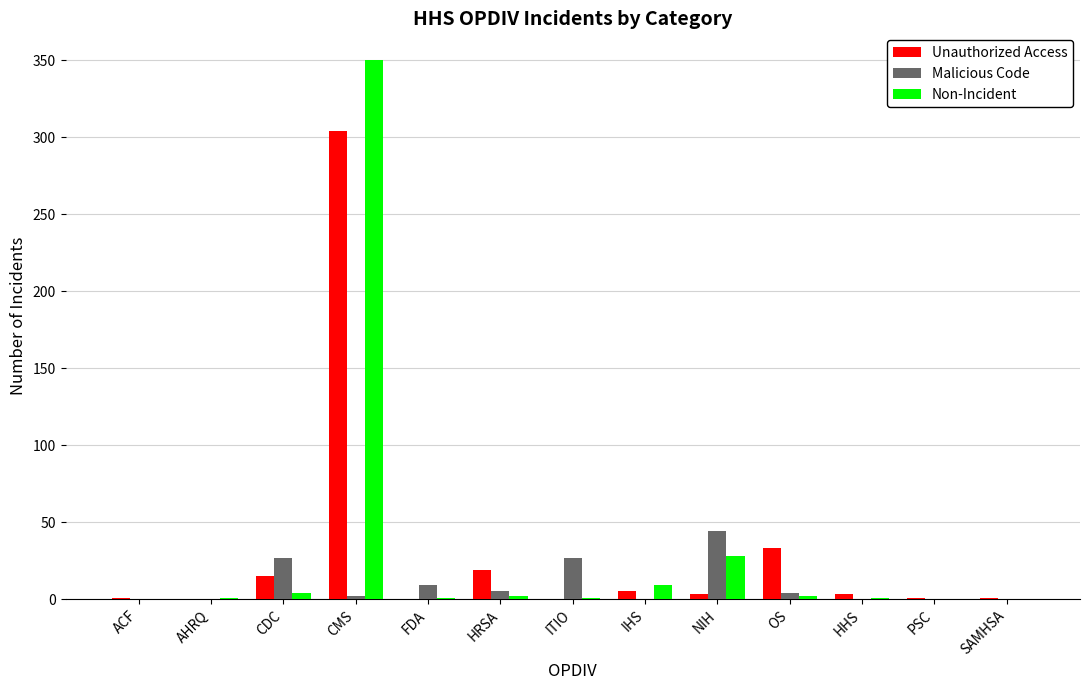

The value of Malicious Code at IHS is -21. True or false?

False